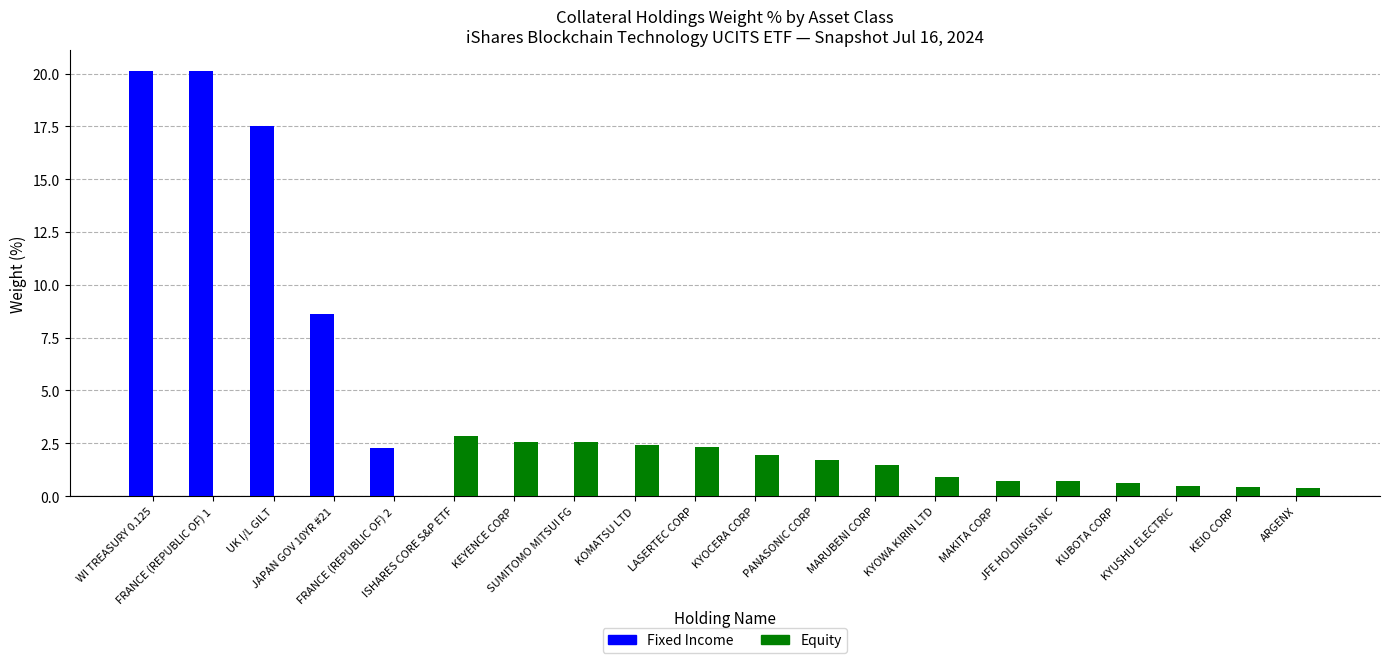

What is the highest value of the Equity series?

2.8